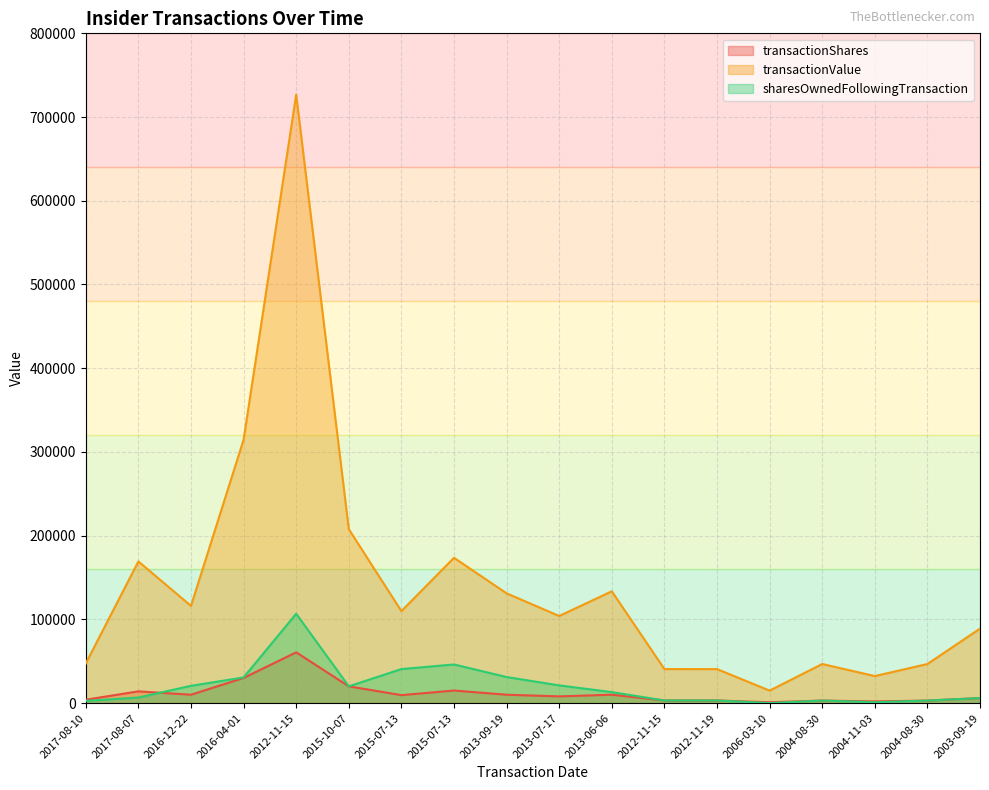

What is the lowest value of the transactionValue series?

14875